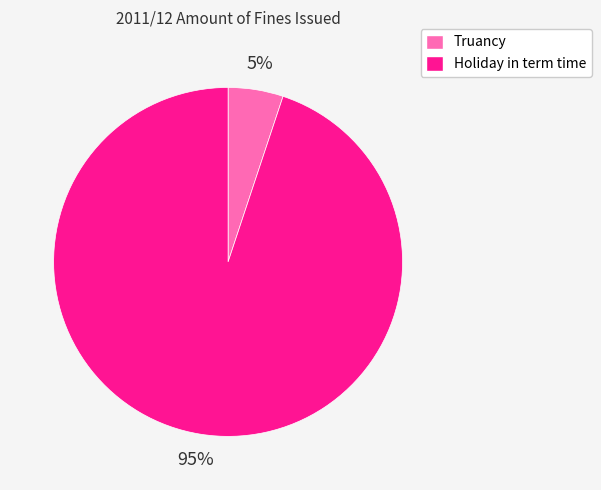

Which category has the biggest portion of the pie?

Holiday in term time